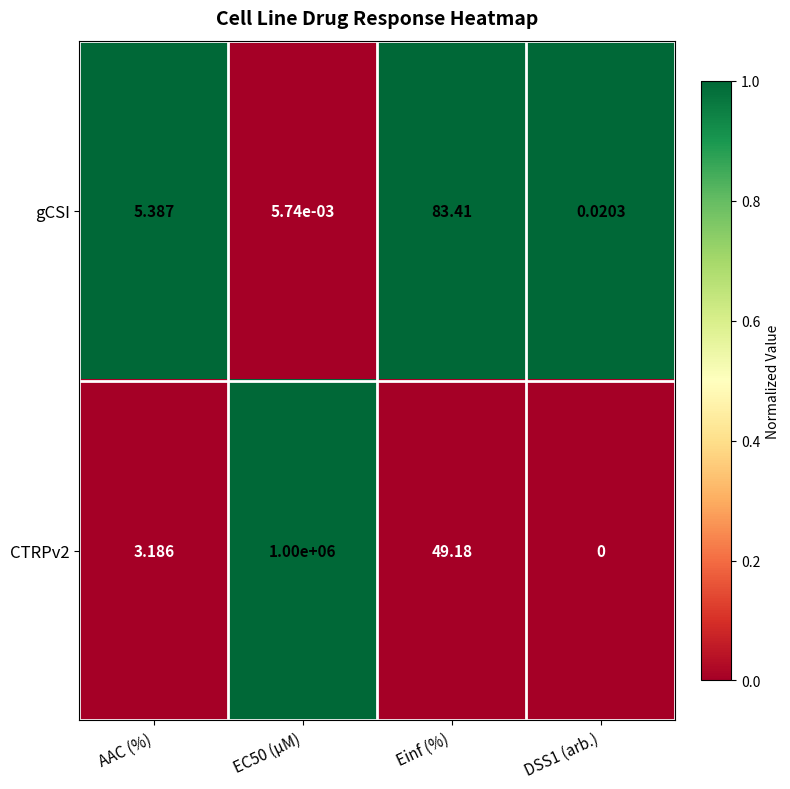

Count the number of categories in the chart.

4